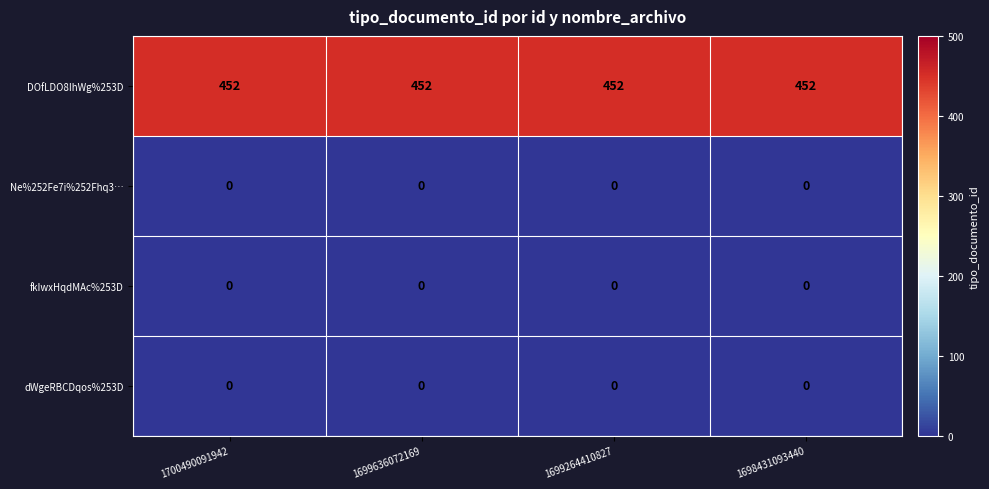

What is the spread (max minus min) of values at 1700490091942?

452